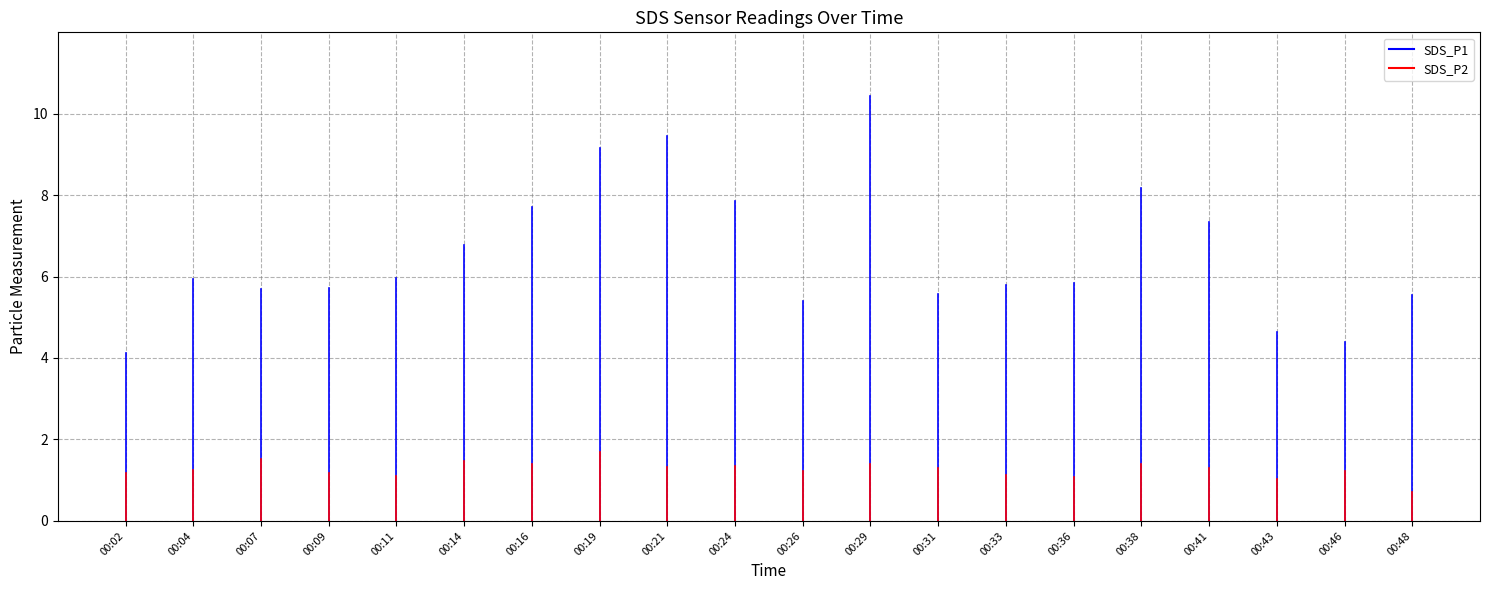

Between 00:02 and 00:04, which series saw the biggest shift?

SDS_P1